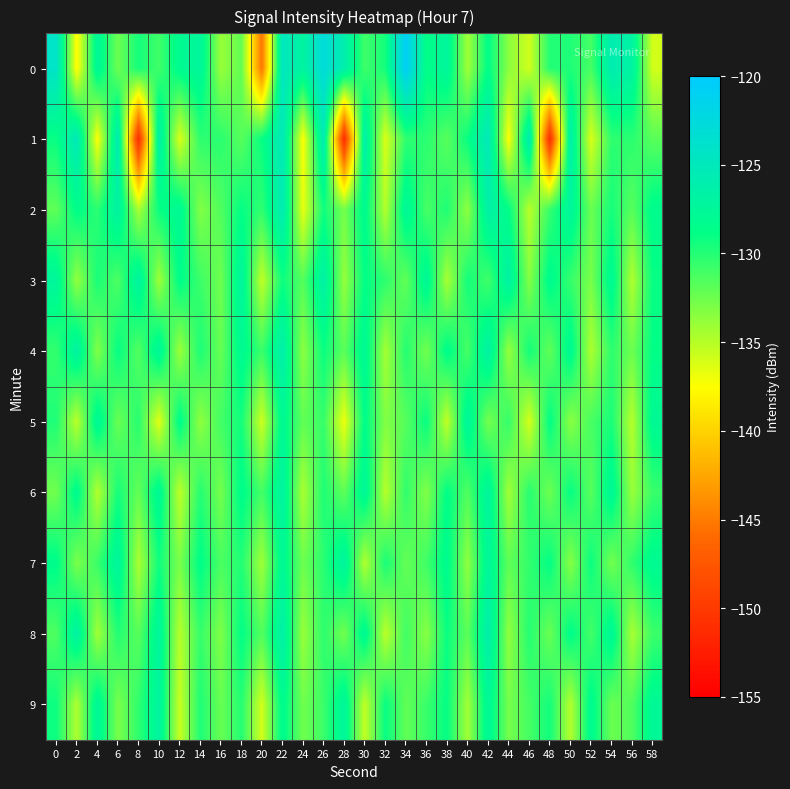

Which series has the widest spread of values?

1